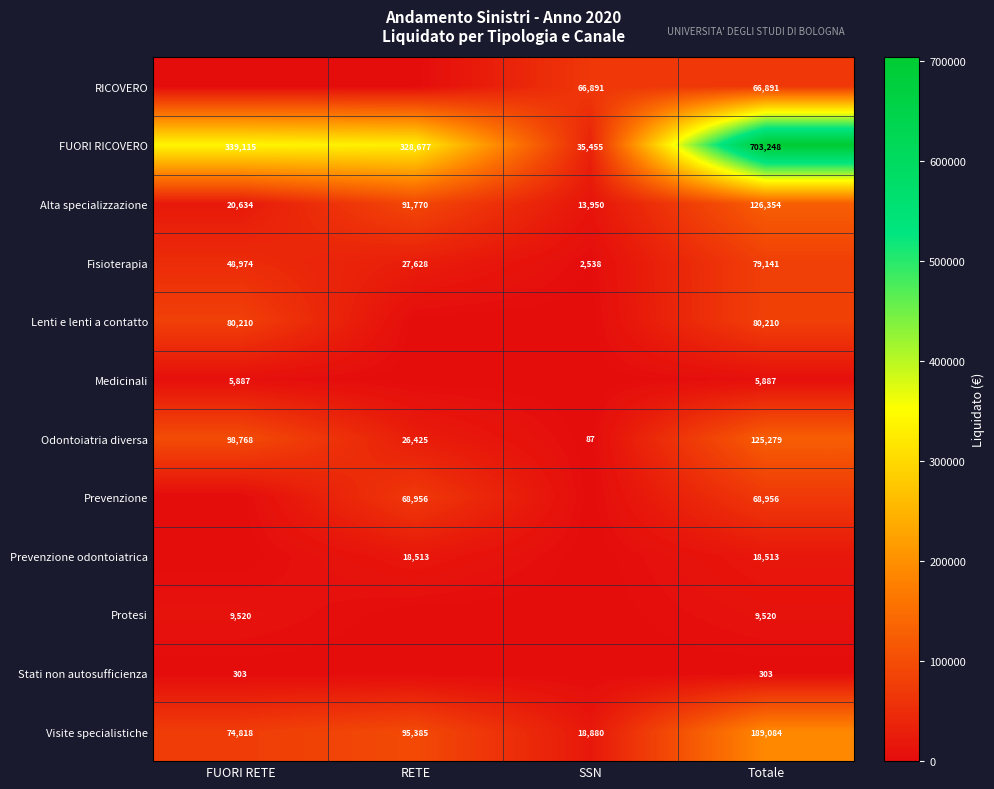

Read the Alta specializzazione value at RETE, to the nearest 100.

91800